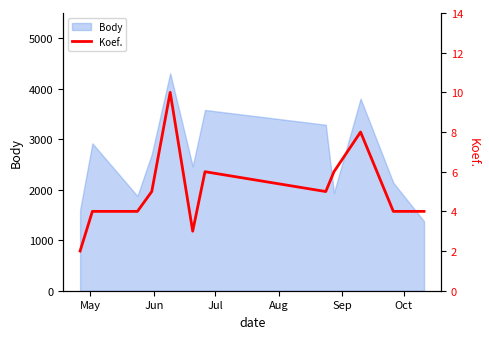

Reading left to right, extract all data points from this chart.

2	4	4	5	10	3	6	5	6	8	4	4